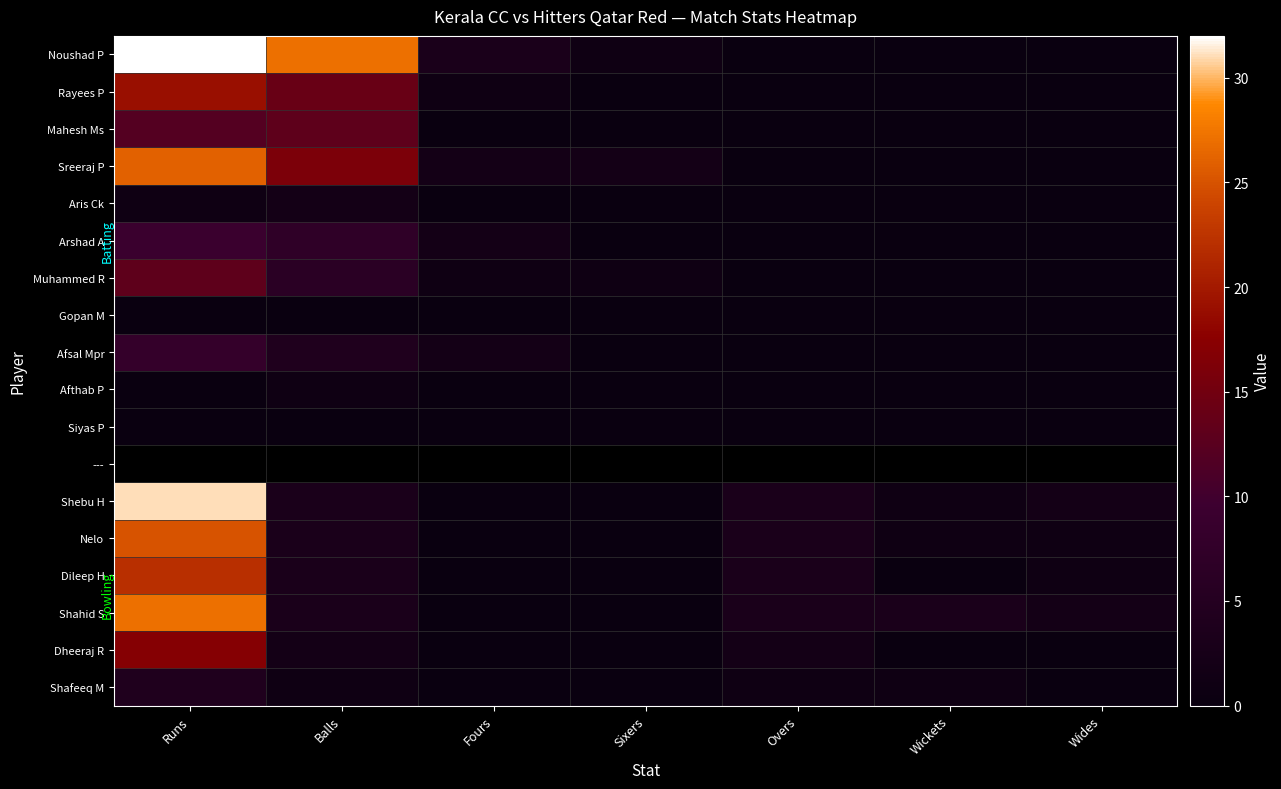

Rank the categories by Afthab P value from lowest to highest.

Runs, Fours, Sixers, Overs, Wickets, Wides, Balls